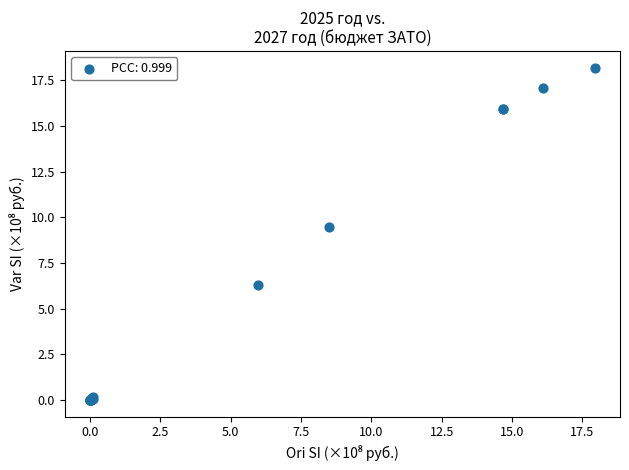

What Y value in the scatter plot is closest to 9?

9.5